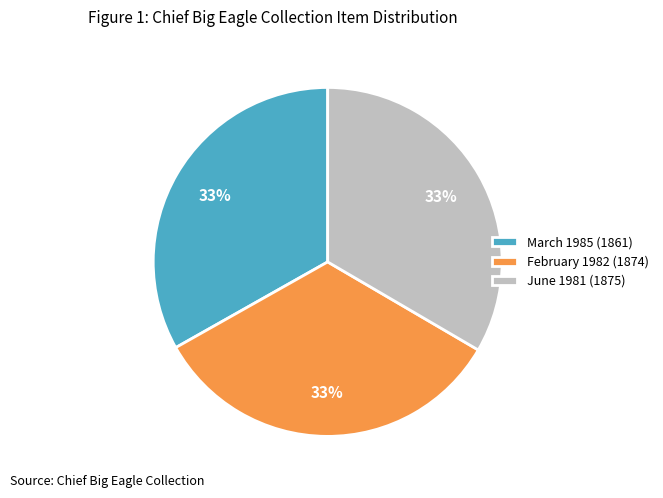

How many slices are in this pie chart?

3